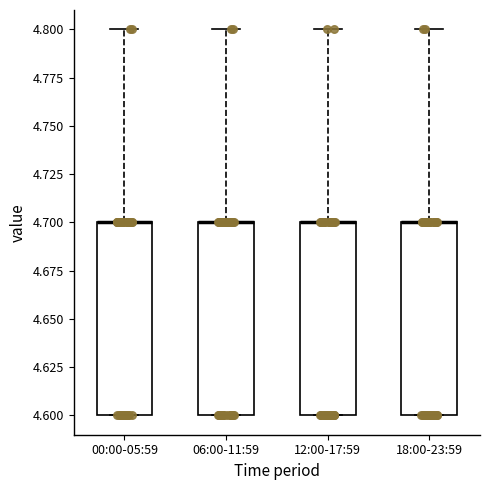

Where is the upper edge of the box for 18:00-23:59 on the y-axis? The values are not printed on the chart, so give them approximately, as read against the axis.

4.7